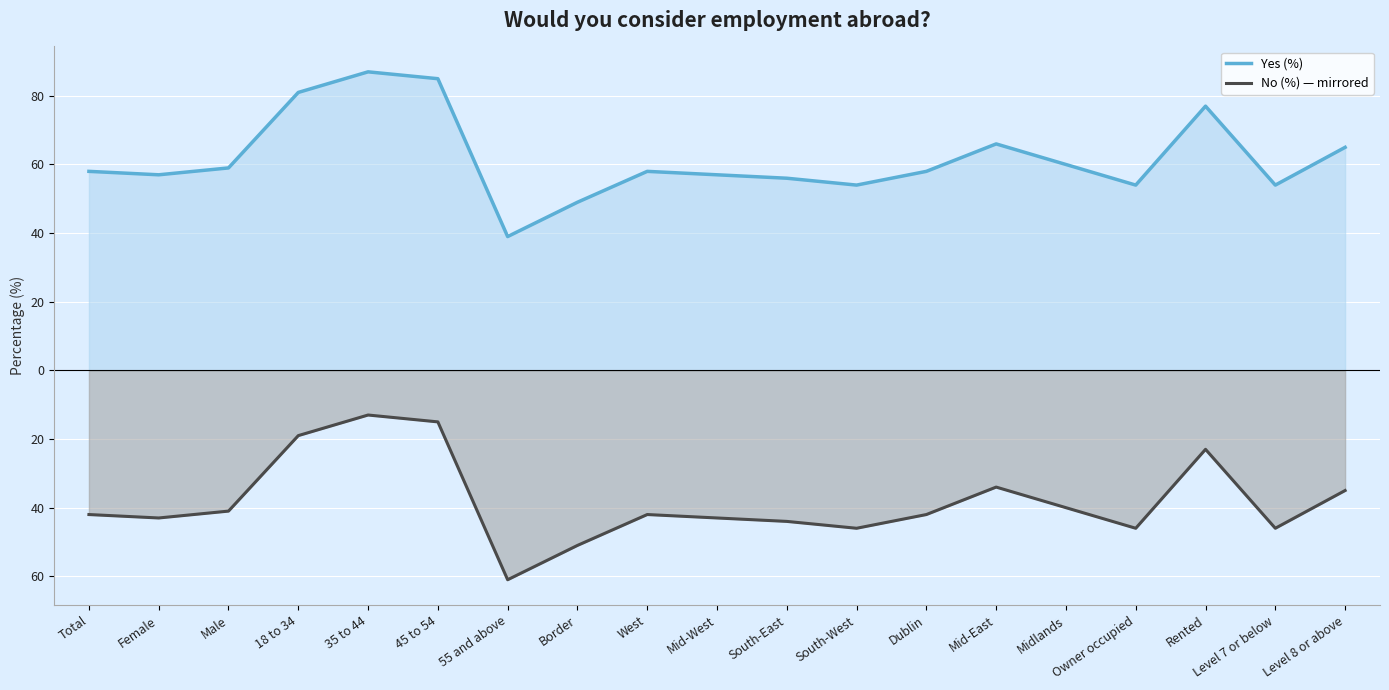

Which series has the largest total across all categories?

Yes (%)